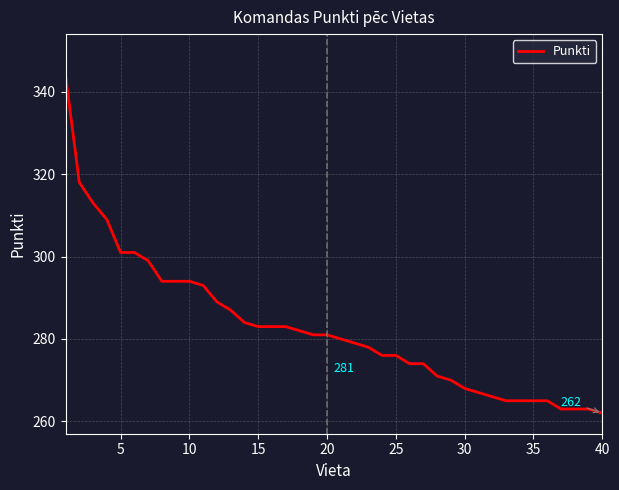

What is the smallest value displayed?

262